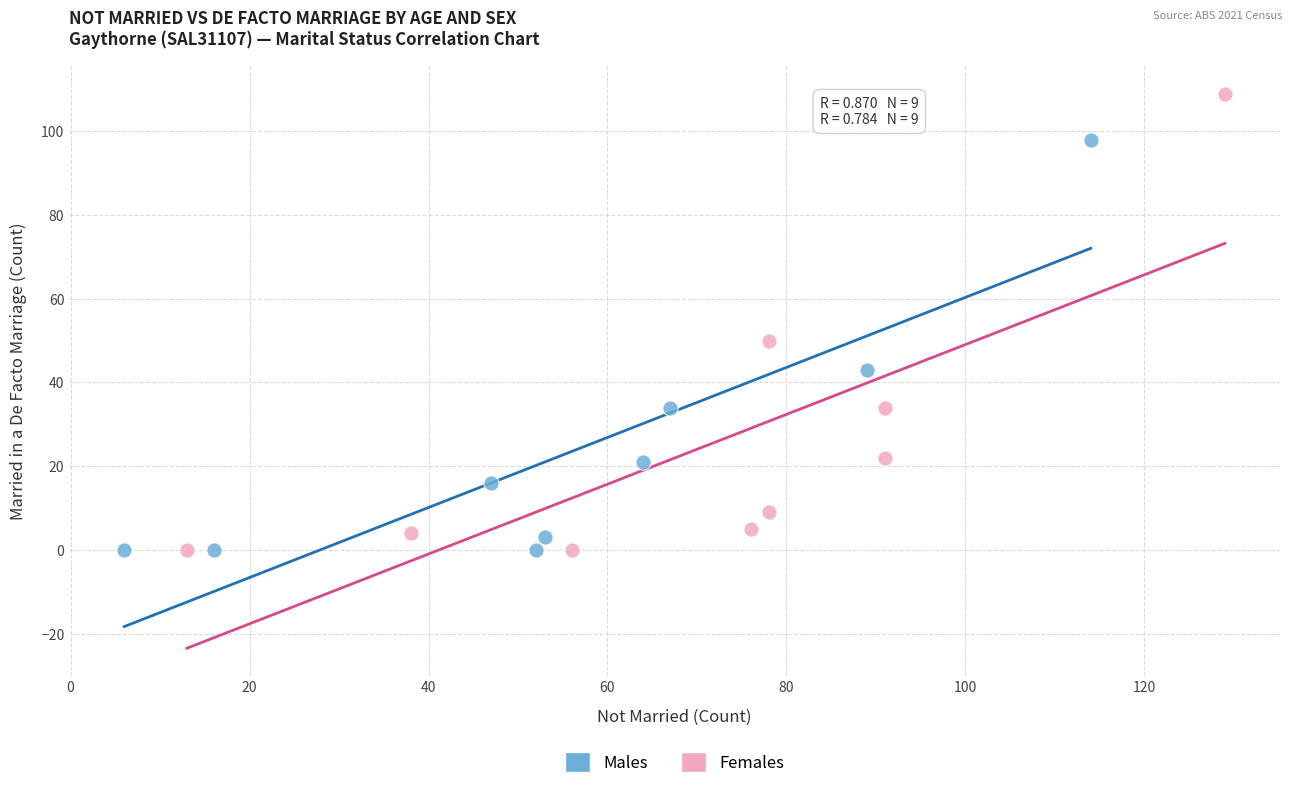

Which series reaches the maximum Y coordinate?

Females